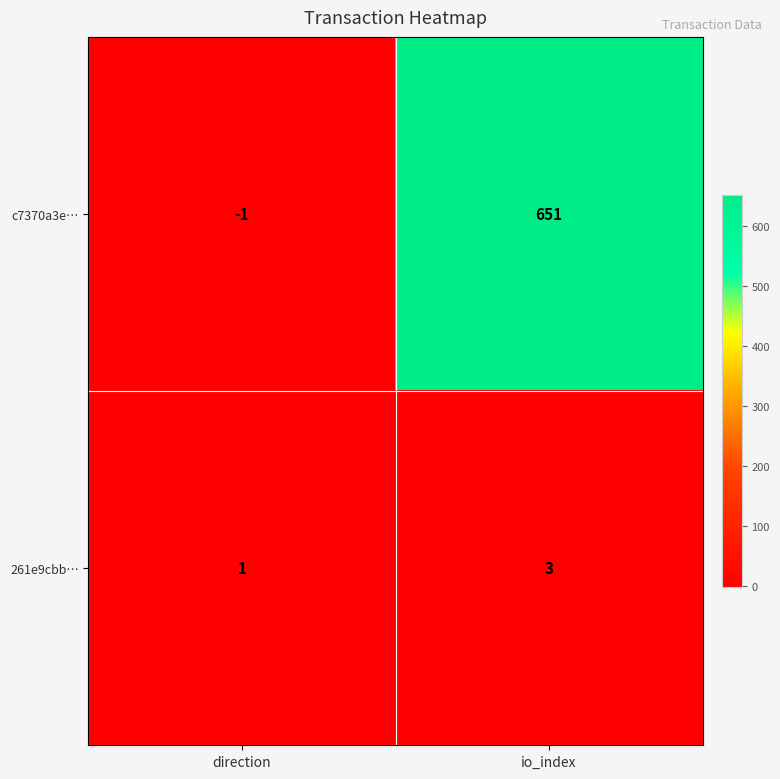

What is the highest value of the c7370a3e… series?

651